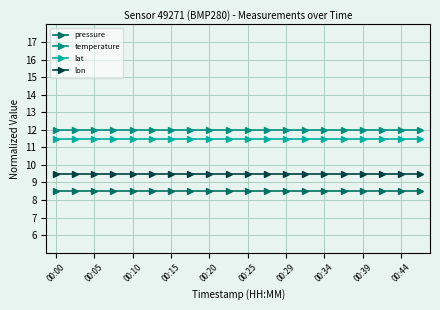

What is the lowest value of the temperature series?

12.0